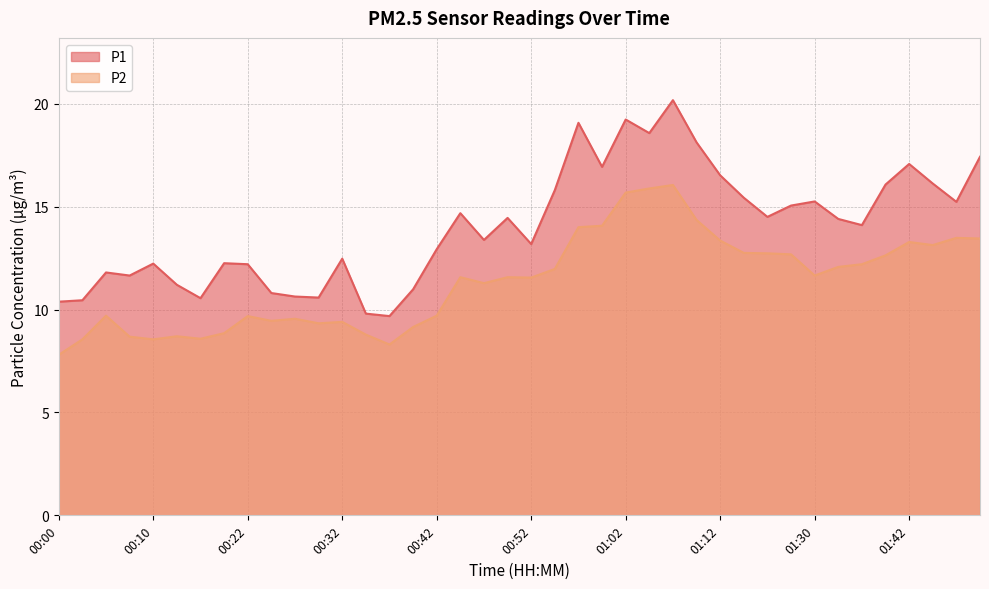

How many lines are shown in the chart?

2